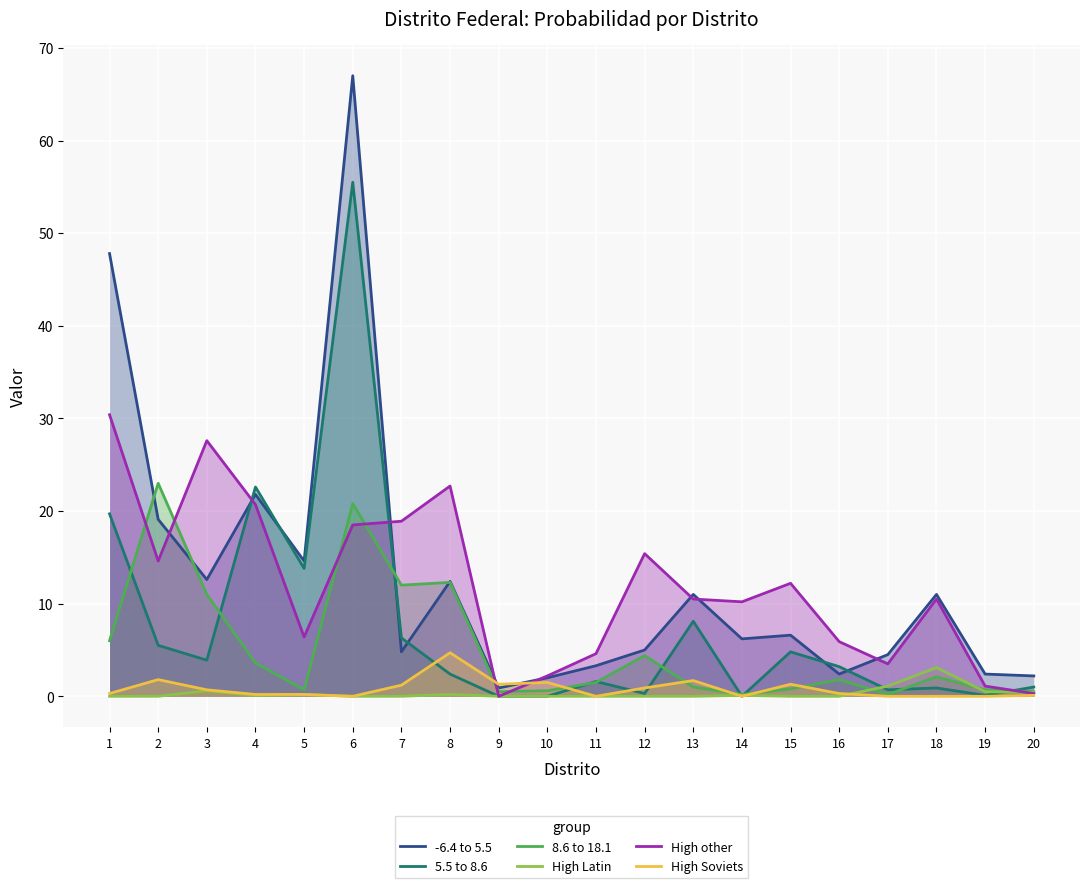

Rank the series at 5 from highest to lowest value.

-6.4 to 5.5, 5.5 to 8.6, High other, 8.6 to 18.1, High Latin, High Soviets